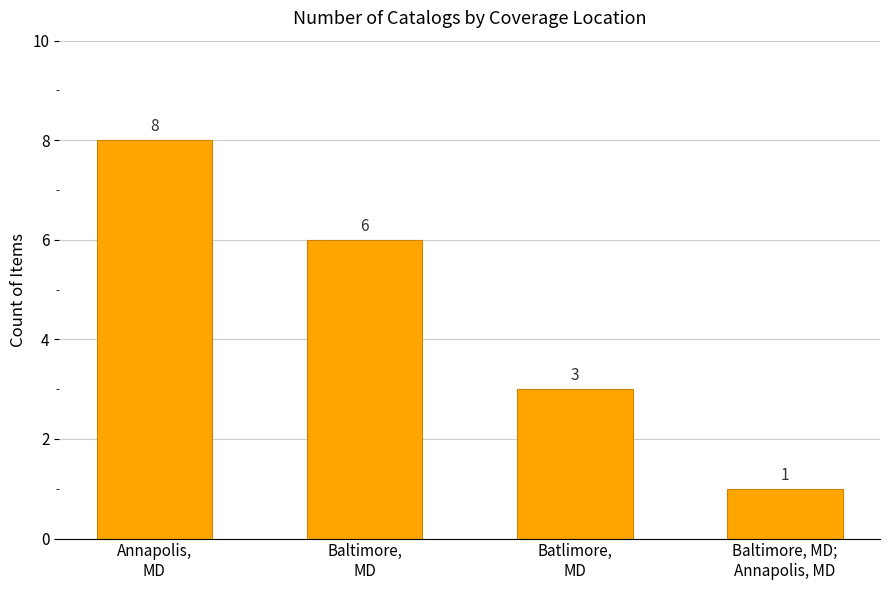

Is it true that the value at Annapolis,
MD is 8?

True